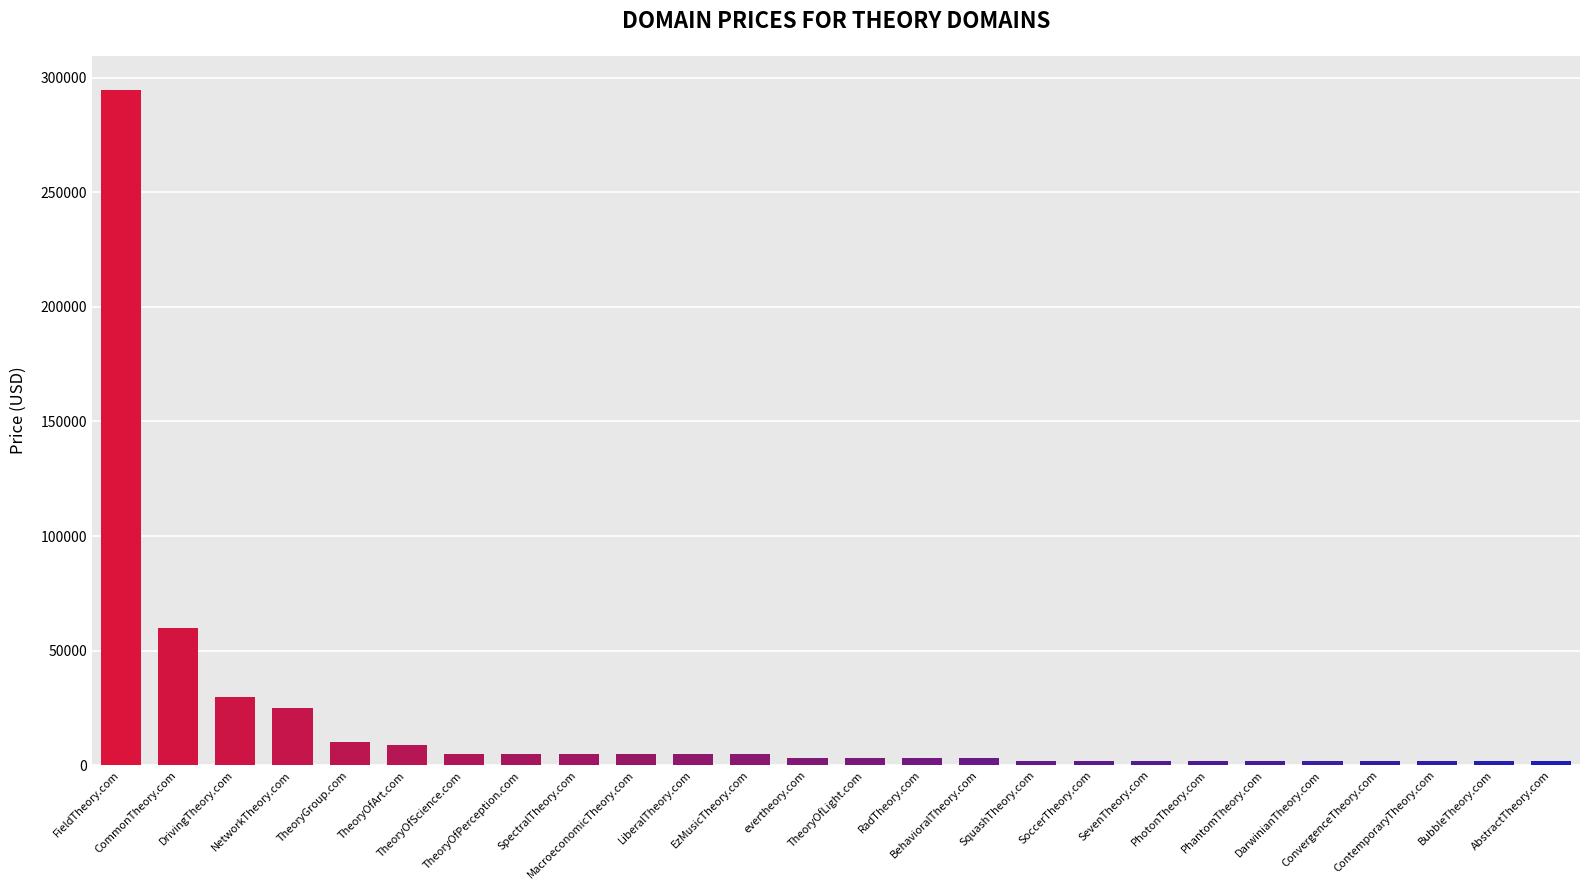

Where does the data first go above 2888?

FieldTheory.com